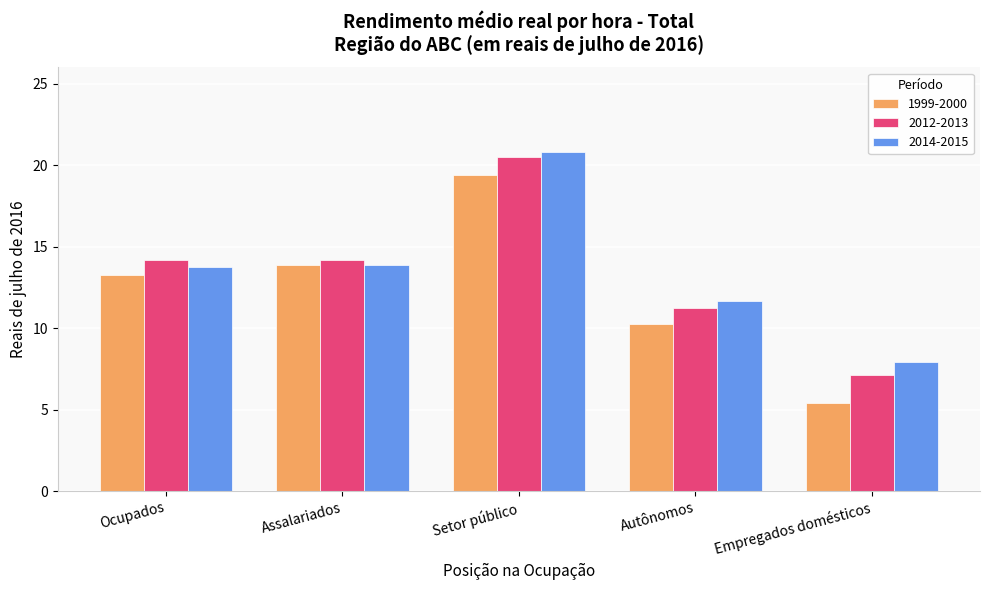

Is the value of 2012-2013 at Empregados domésticos greater than the value of 1999-2000 at Assalariados?

No